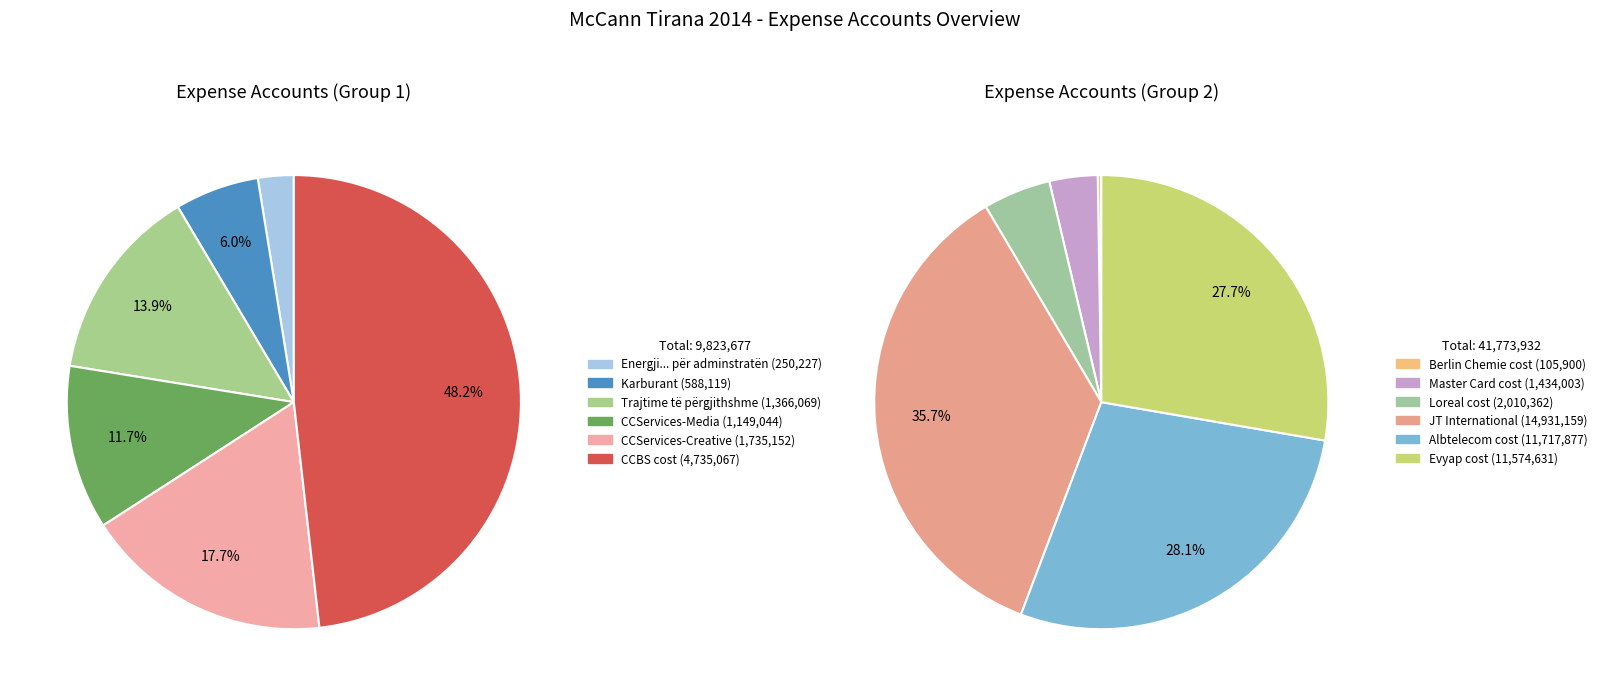

Approximately how many times larger is the value at Energji... për adminstratën compared to CCBS cost?

0.1